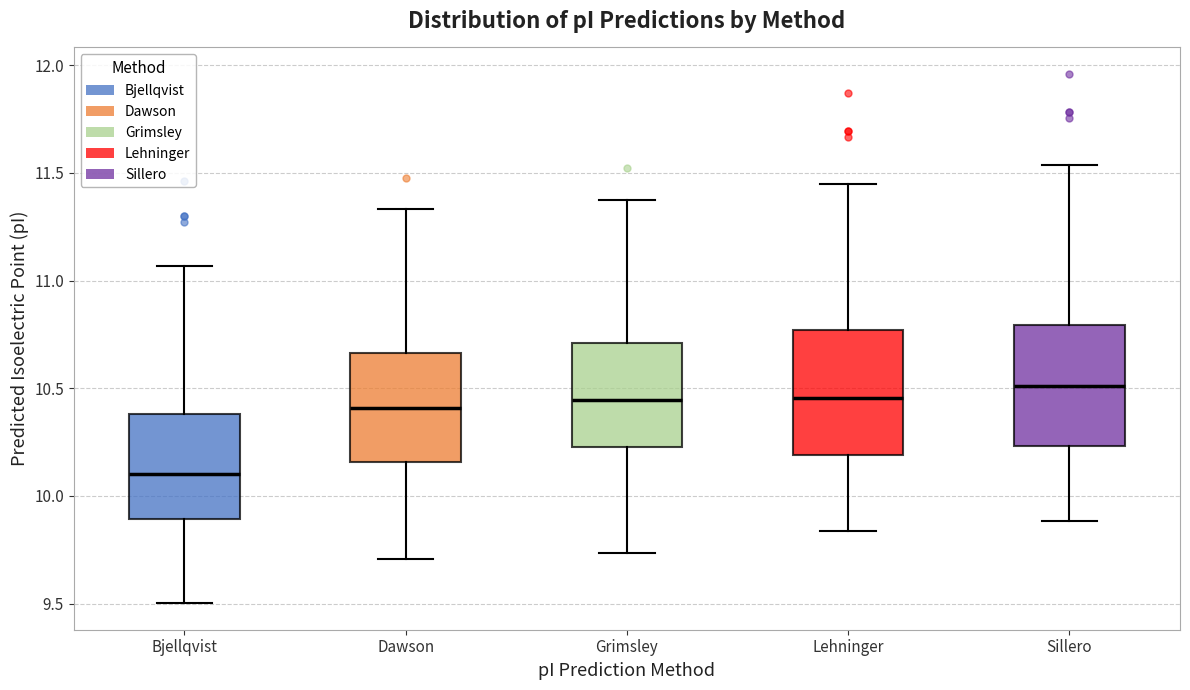

Where does the median line of the box for Sillero sit on the y-axis? The values are not printed on the chart, so give them approximately, as read against the axis.

10.50